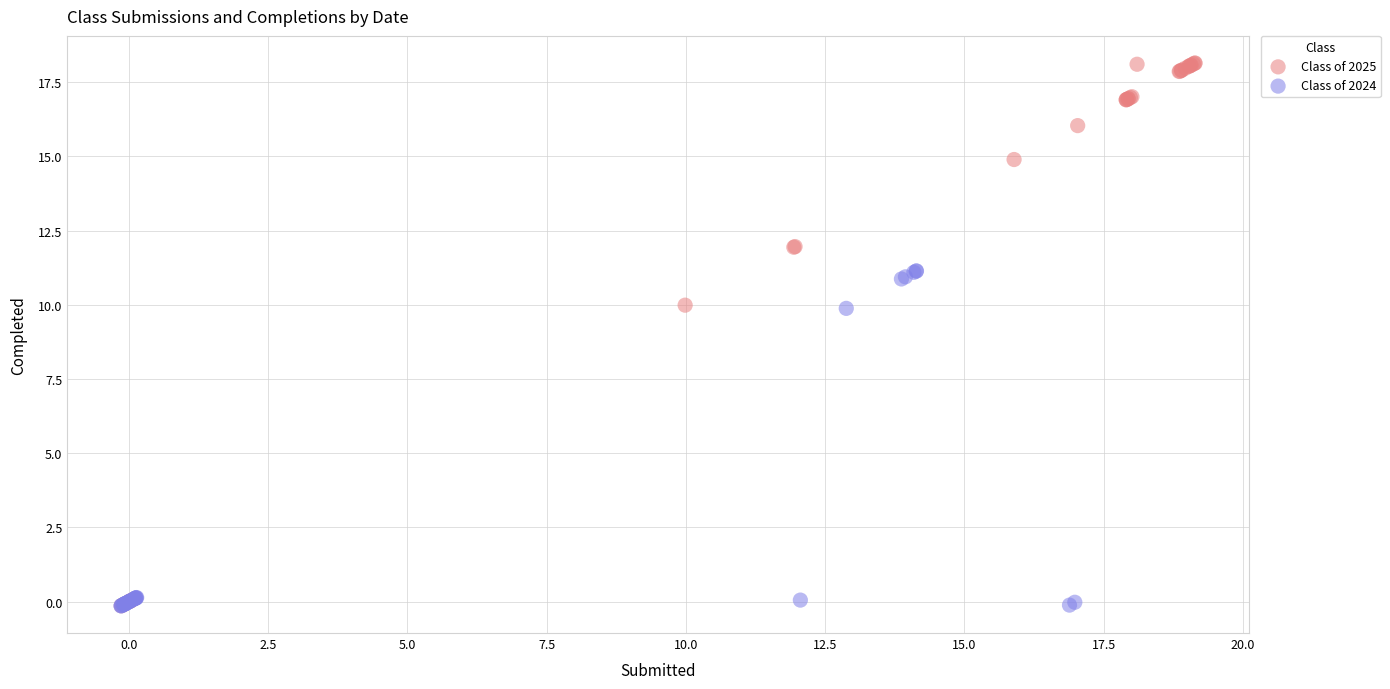

Which series has the widest spread of Y values?

Class of 2025